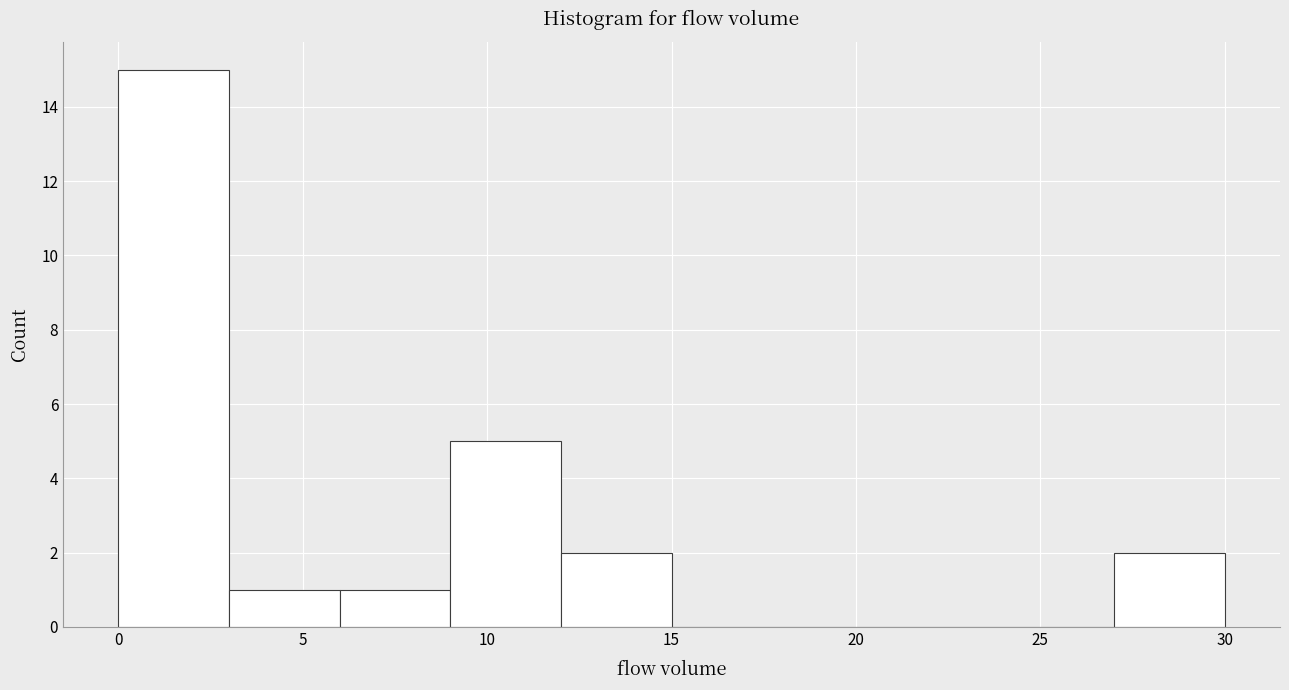

Reading left to right, list every bar in this chart as the range it spans on the x-axis followed by its height. The values are not printed on the chart, so give them approximately, as read against the axis.

0 to 3: 15
3 to 6: 1
6 to 9: 1
9 to 12: 5
12 to 15: 2
15 to 18: 0
18 to 21: 0
21 to 24: 0
24 to 27: 0
27 to 30: 2